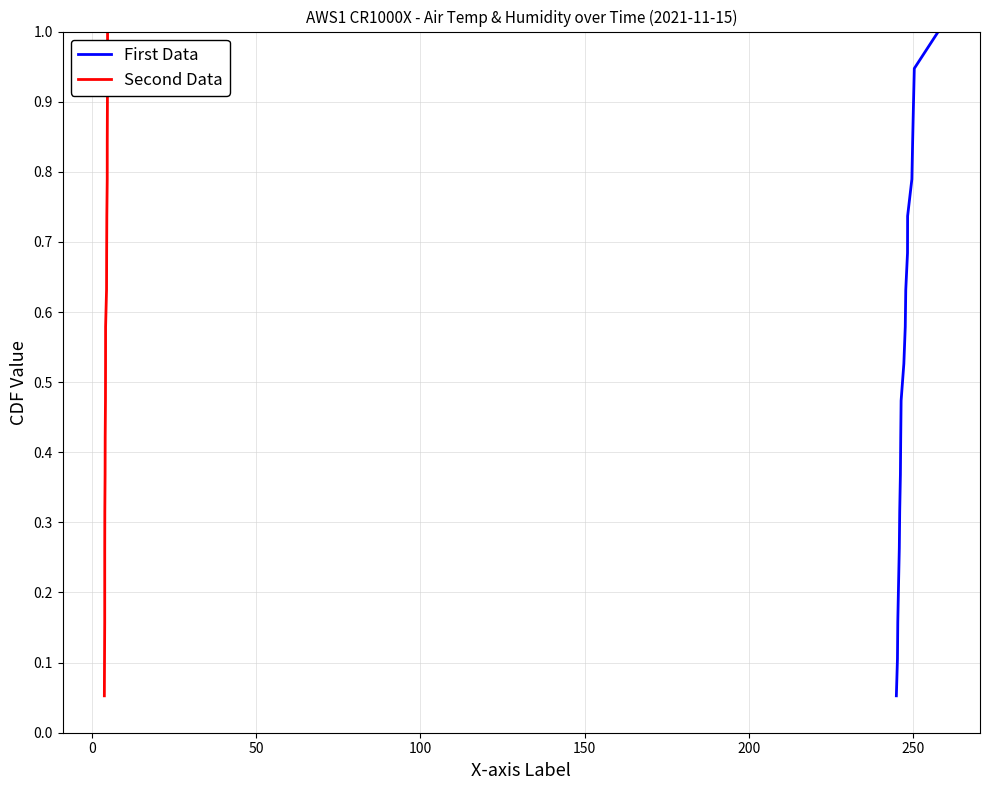

At how many categories does at least one series exceed 0?

19